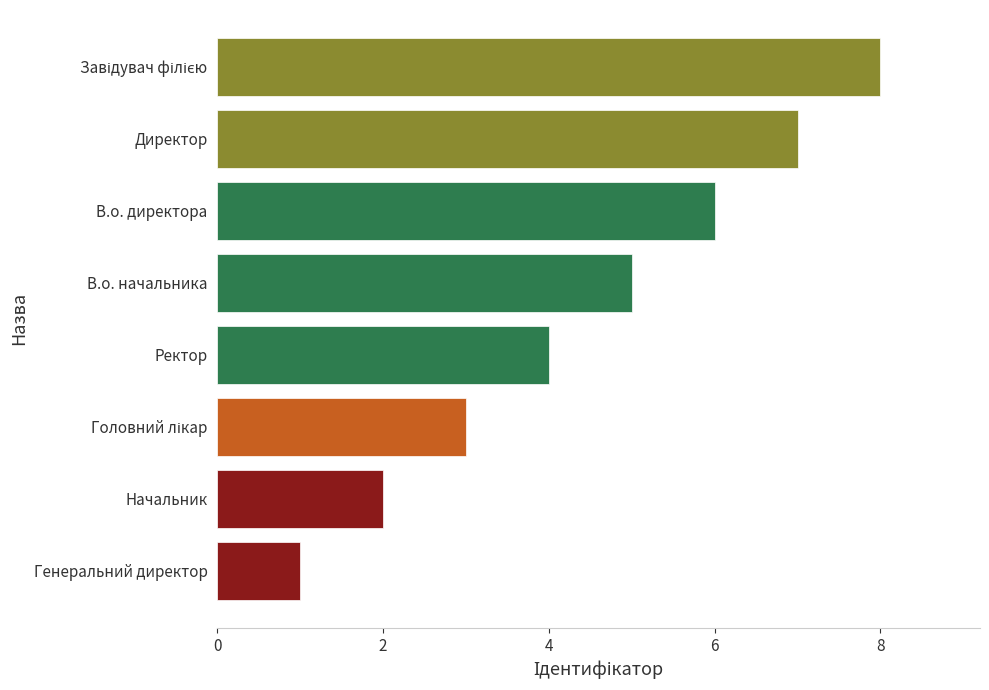

Is it true that the value at Начальник is 2?

True